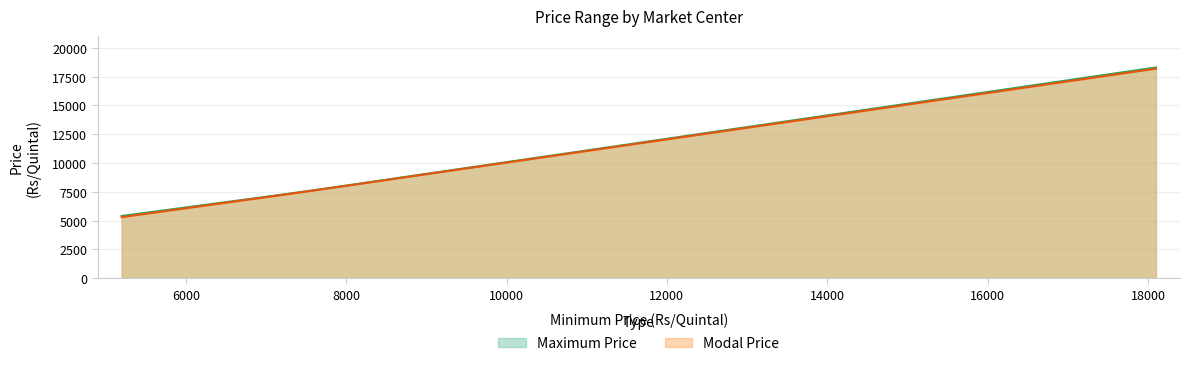

The Maximum Price series shows 12892 at Aurangabad
7250. True or false?

False